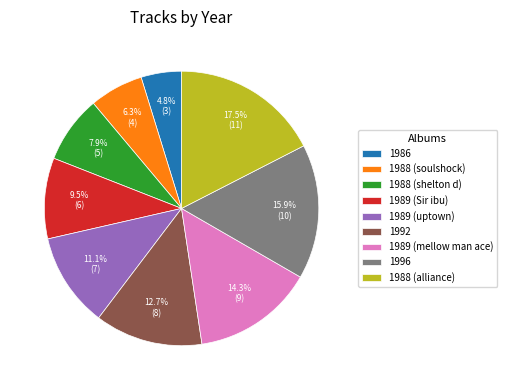

What is the largest slice in the pie chart?

1988 (alliance)